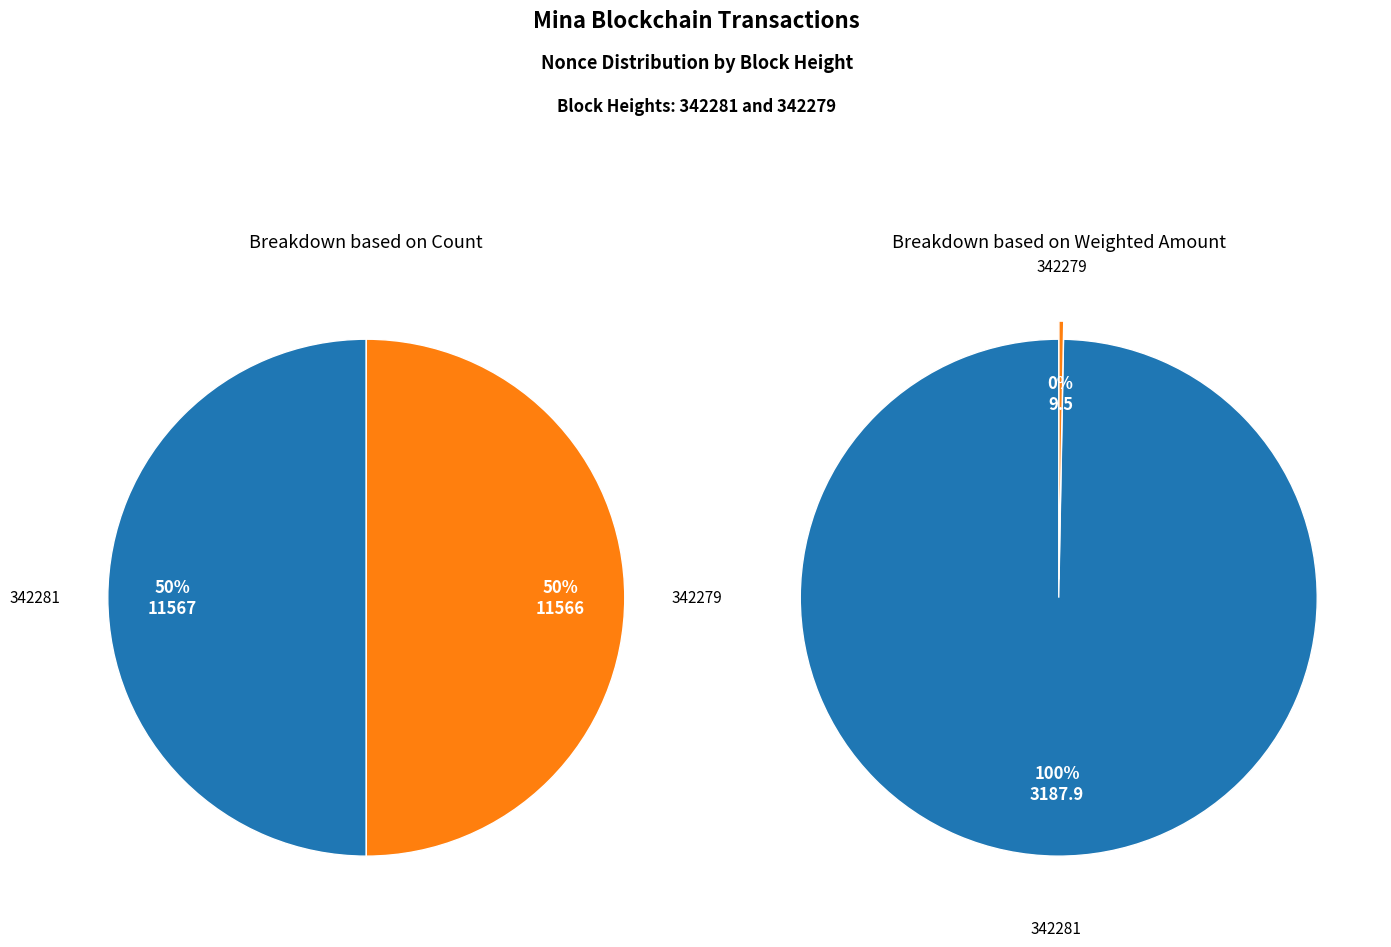

Is it true that 342279 is 62% of the pie?

False